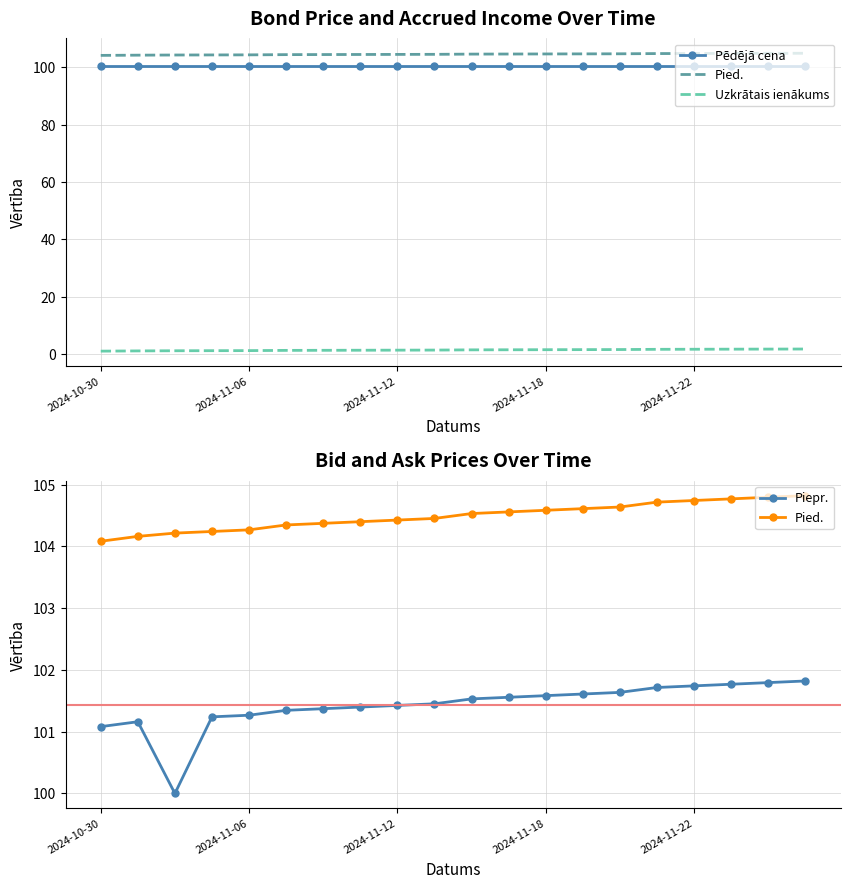

True or false: Pēdējā cena and Piepr. intersect in this chart.

True